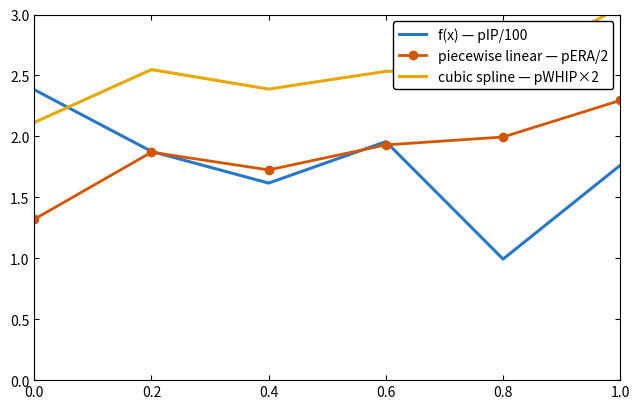

Reading left to right, list all the values displayed in this chart.

f(x) — pIP/100: 0.0=2.4	0.2=1.9	0.4=1.6	0.6=2.0	0.8=1.0	1.0=1.8
piecewise linear — pERA/2: 0.0=1.3	0.2=1.9	0.4=1.7	0.6=1.9	0.8=2.0	1.0=2.3
cubic spline — pWHIP×2: 0.0=2.1	0.2=2.5	0.4=2.4	0.6=2.5	0.8=2.5	1.0=3.1